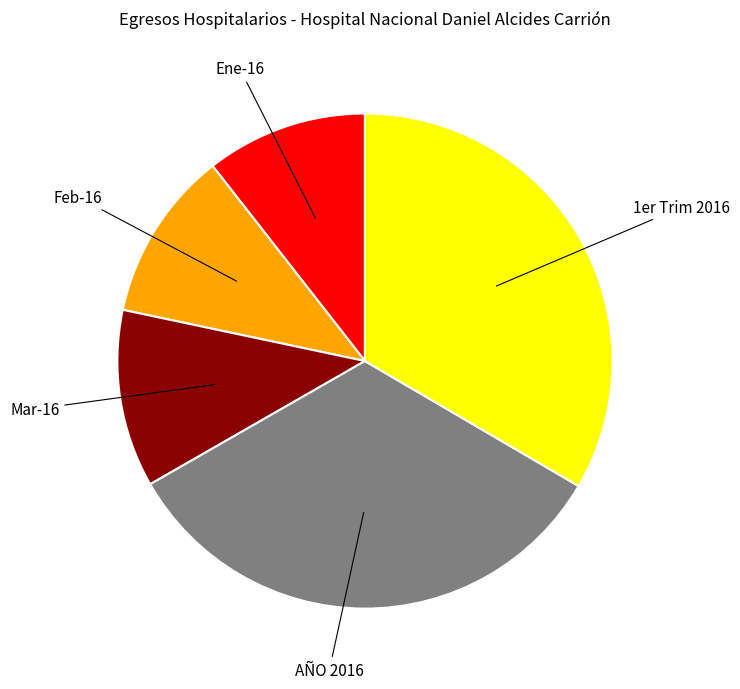

Does any single category account for the majority?

No